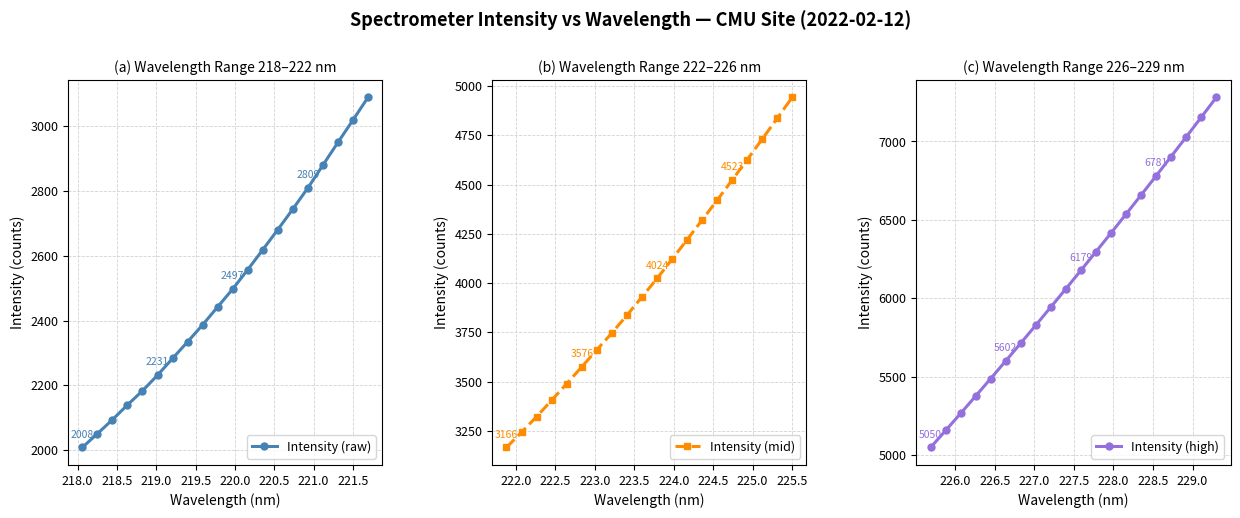

What is the value of the Intensity (raw) point at the 6th from the left?

2231.5